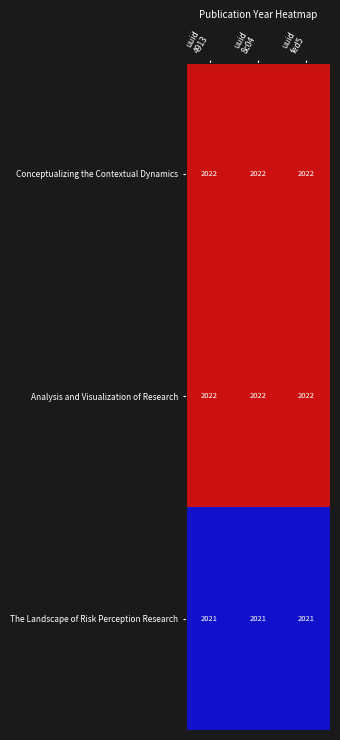

What is the smallest value displayed?

2021